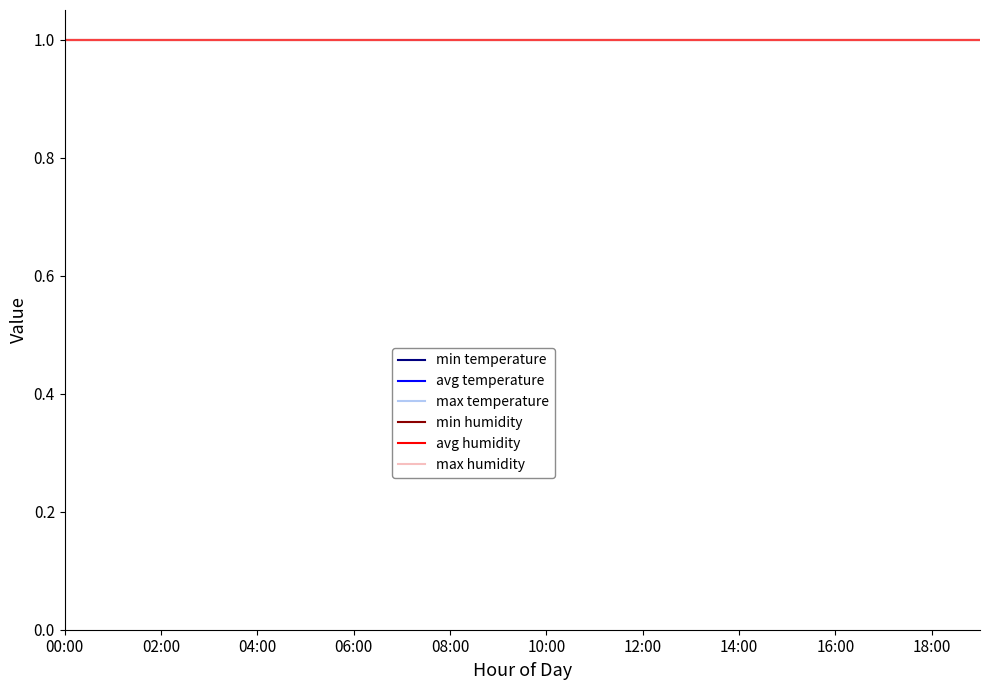

The min humidity series shows 1.6 at 10:00. True or false?

False